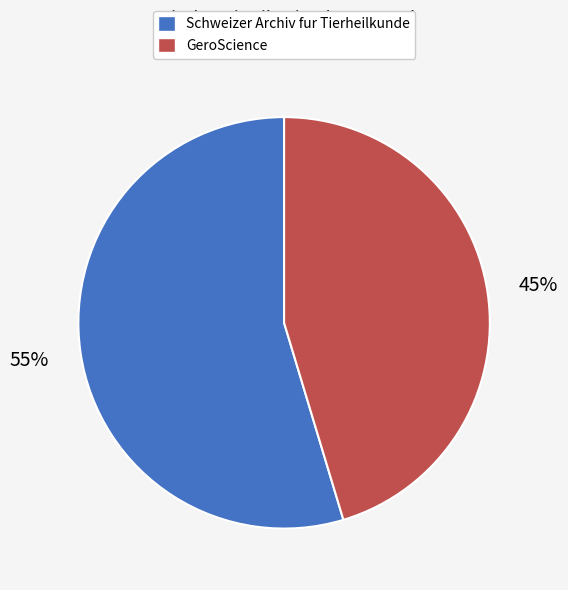

To the nearest percent, what is the combined percentage of GeroScience and Schweizer Archiv fur Tierheilkunde?

100%